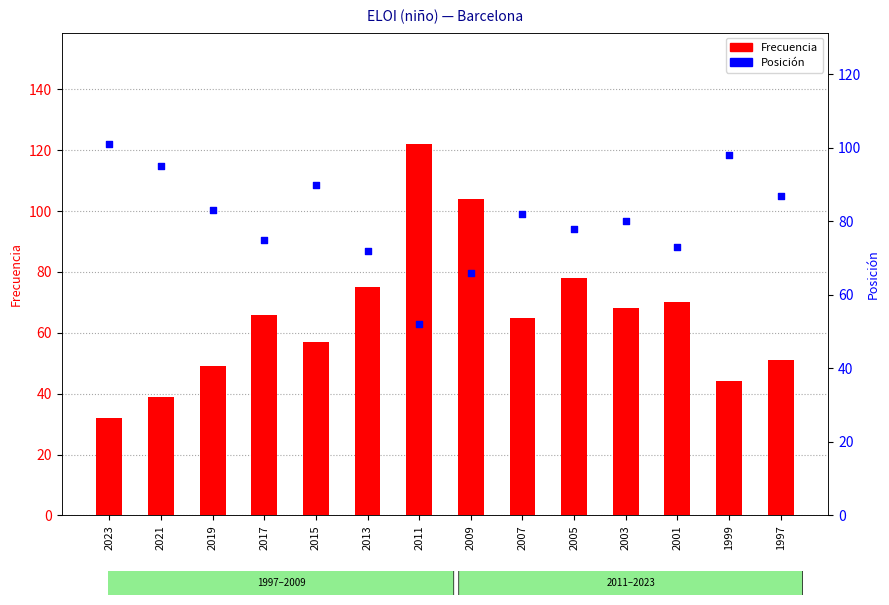

At how many categories does at least one series exceed 94?

5